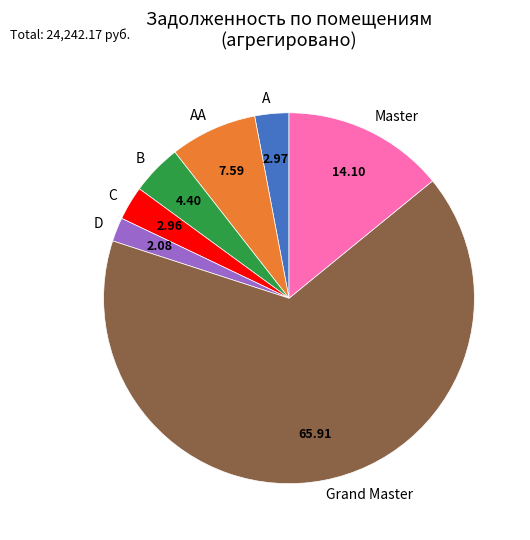

Is there a majority slice in this chart?

Yes